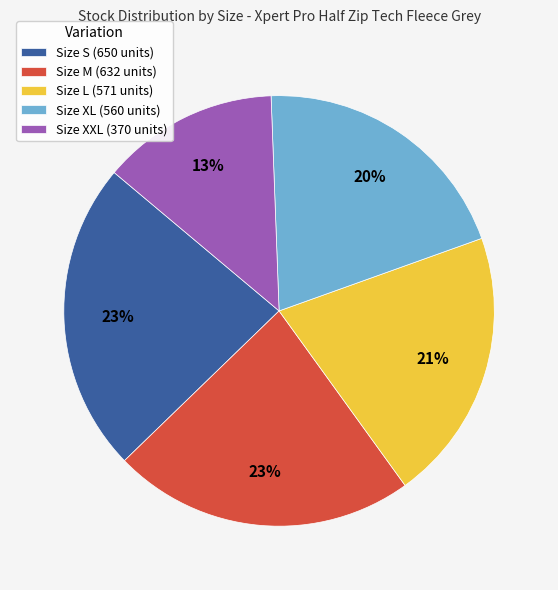

How many segments does this pie chart have?

5